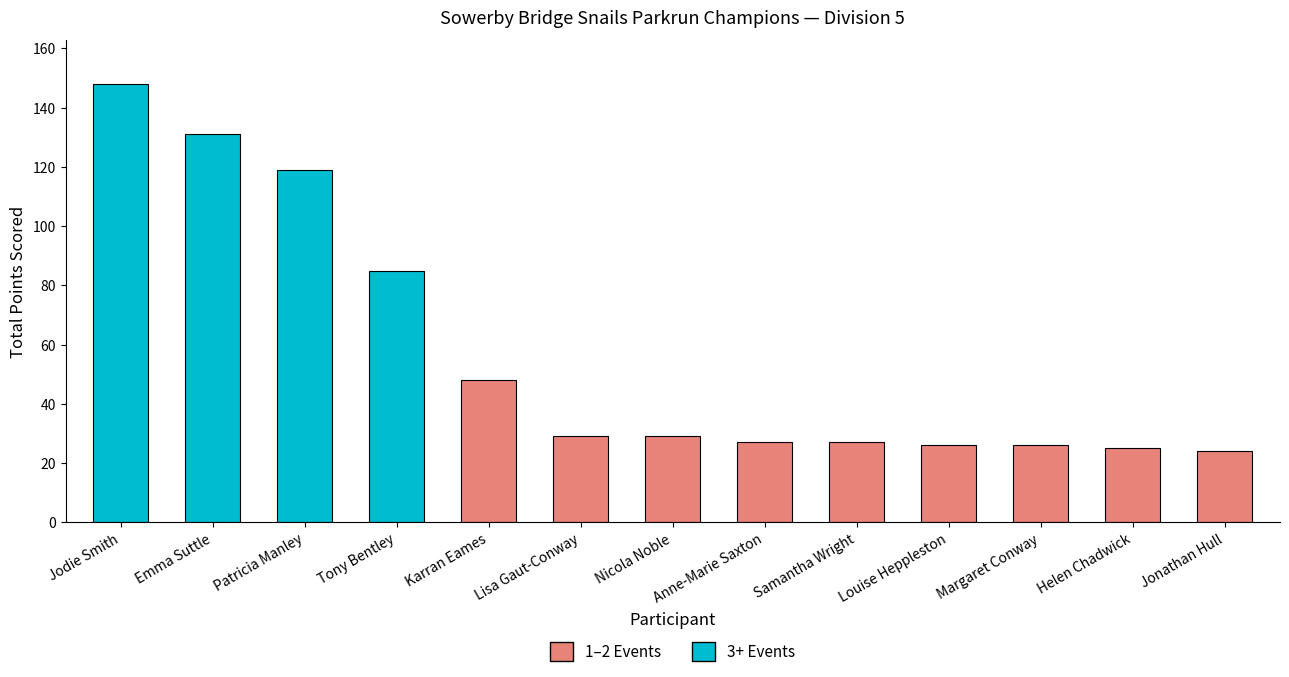

What is the greatest value displayed?

148